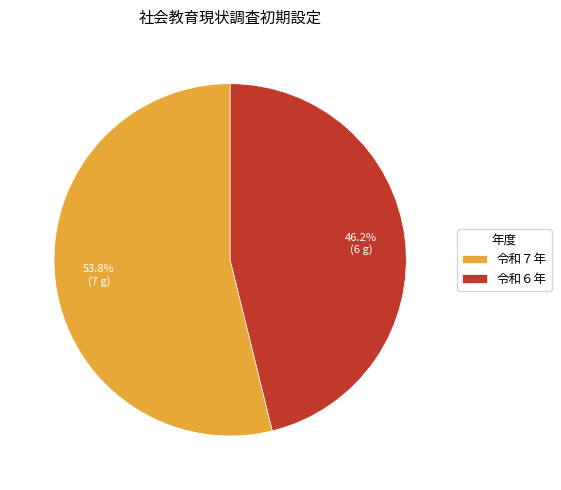

To the nearest percent, what portion does 令和７年 represent?

54%